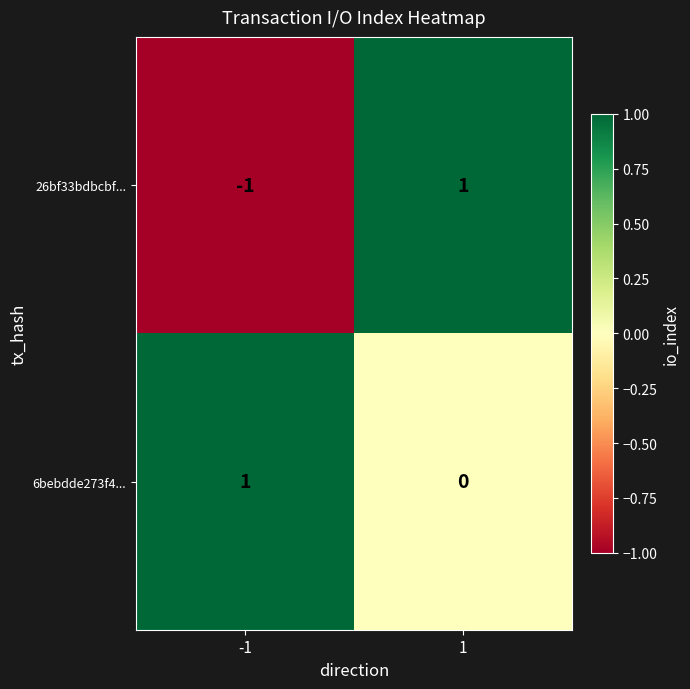

The value of 6bebdde273f4... at -1 is 0. True or false?

False